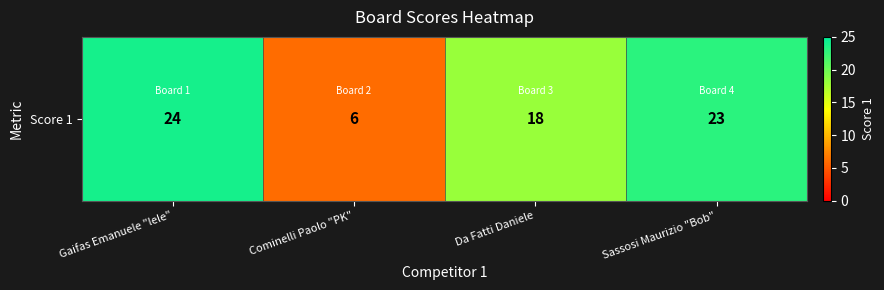

At which category does the chart reach its minimum across all series?

Cominelli Paolo "PK"